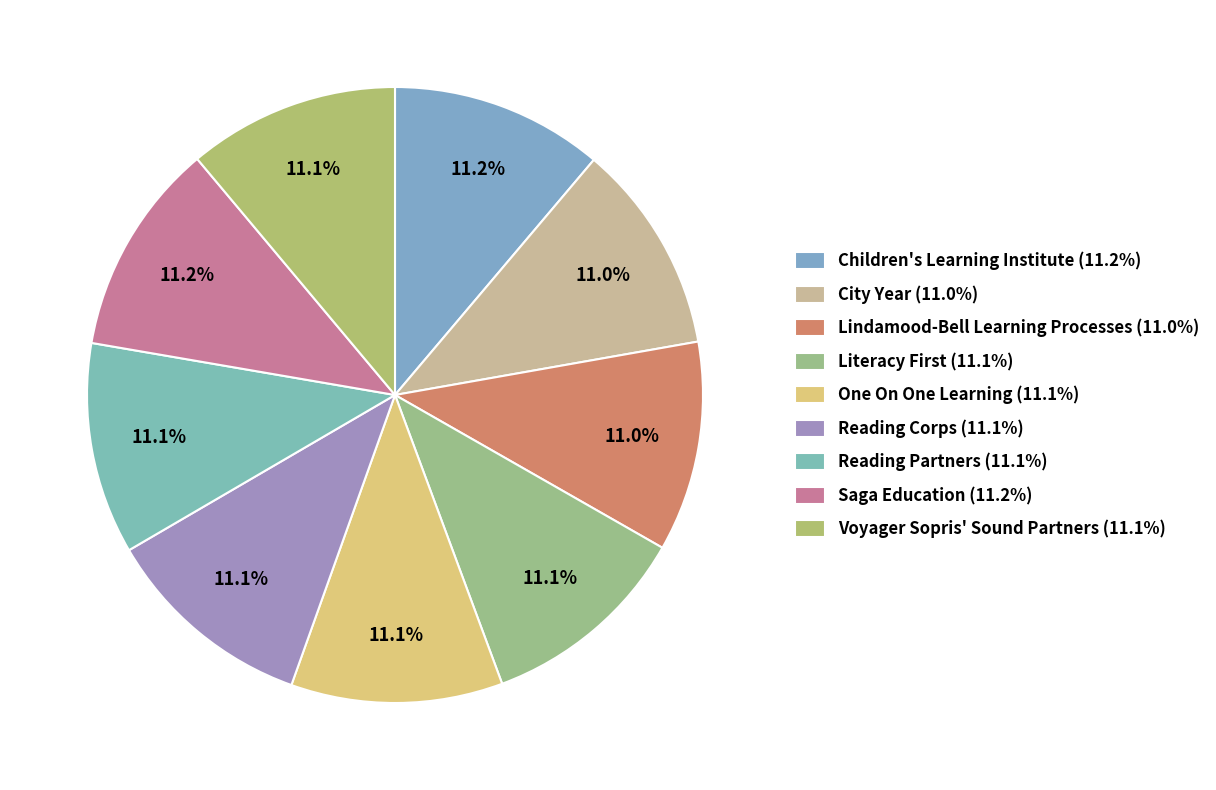

To the nearest percent, what percentage of the pie is Reading Partners?

11%